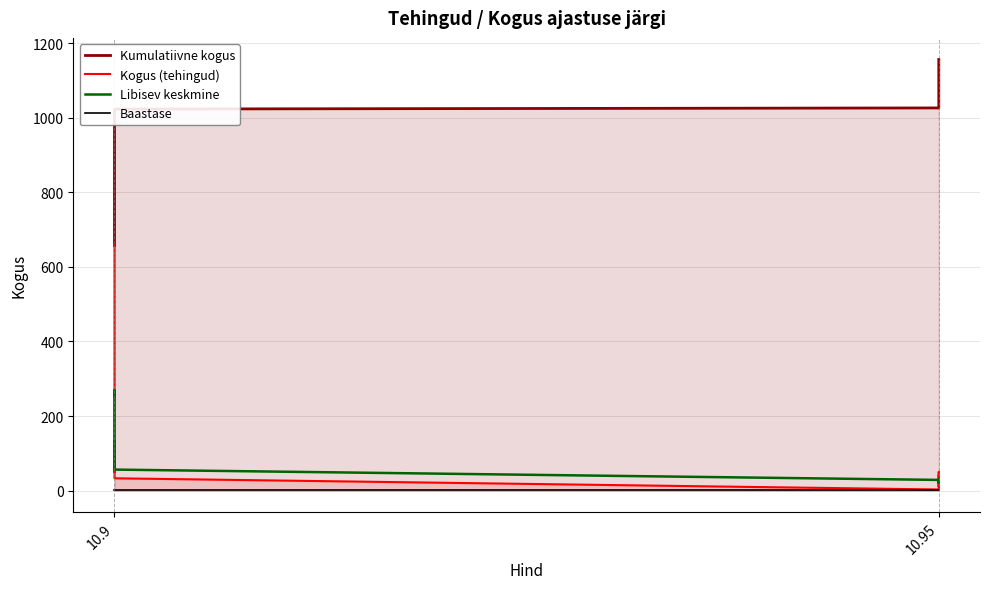

True or false: Libisev keskmine and Baastase intersect in this chart.

False